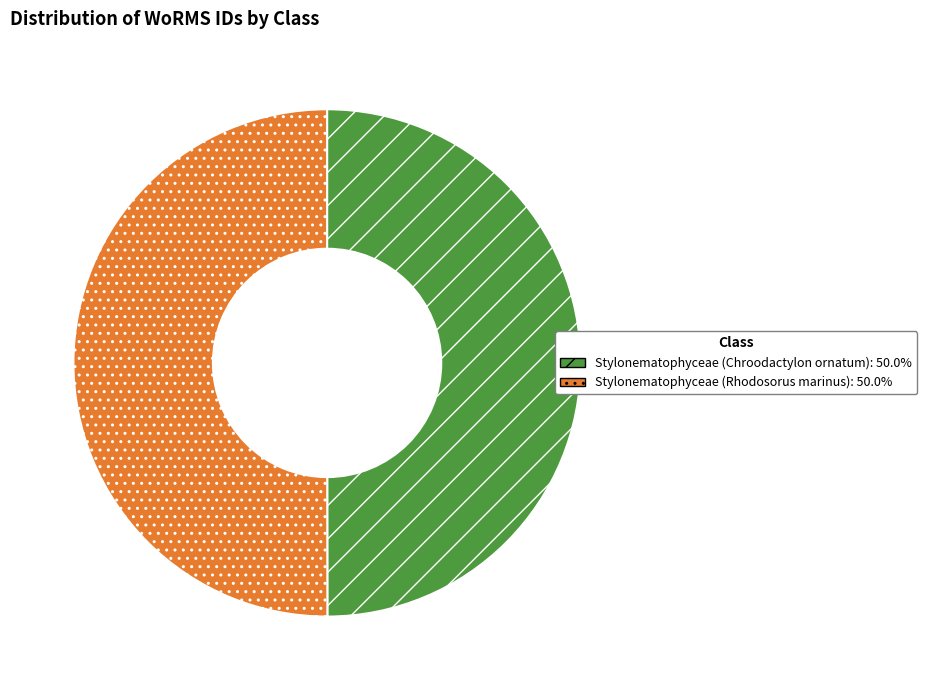

What is the ratio of the value at Stylonematophyceae (Chroodactylon ornatum) to the value at Stylonematophyceae (Rhodosorus marinus)?

1.0